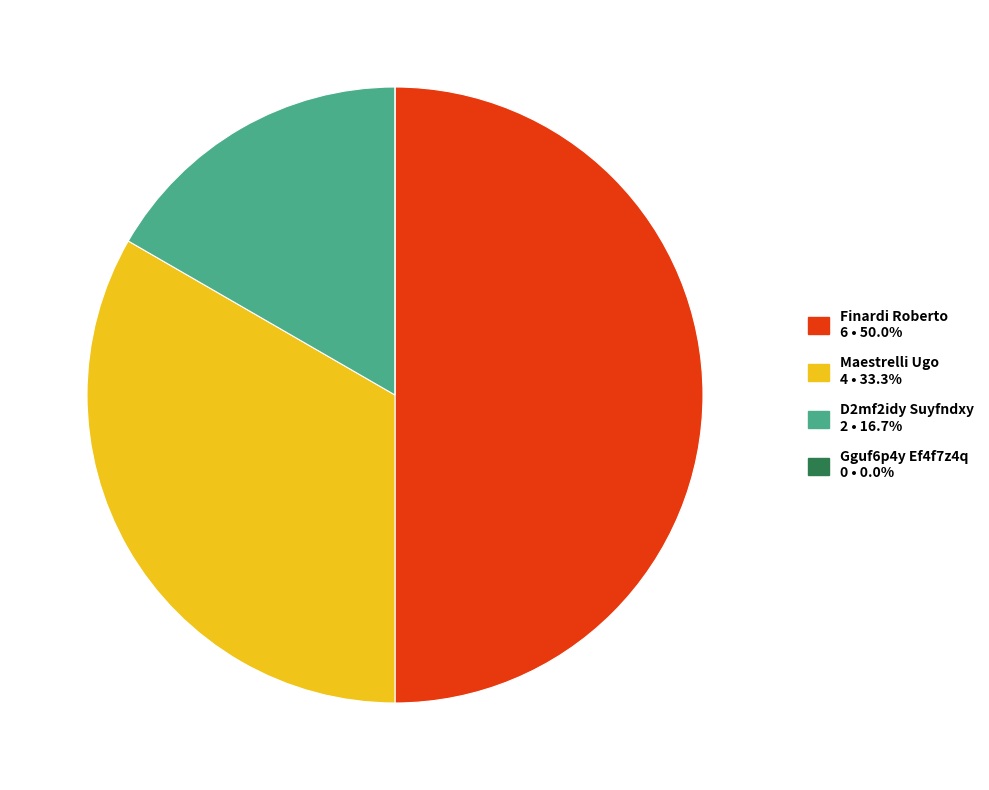

Is it true that Finardi Roberto is 50% of the pie?

True